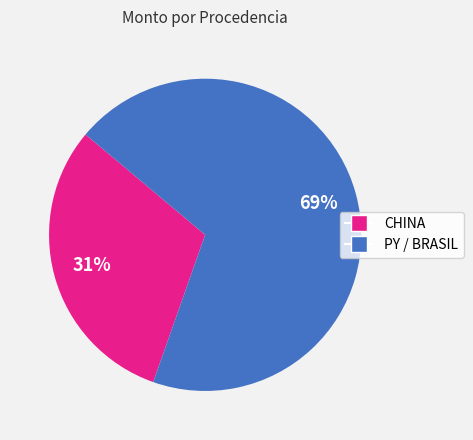

Is there any slice that represents more than half of the pie?

Yes